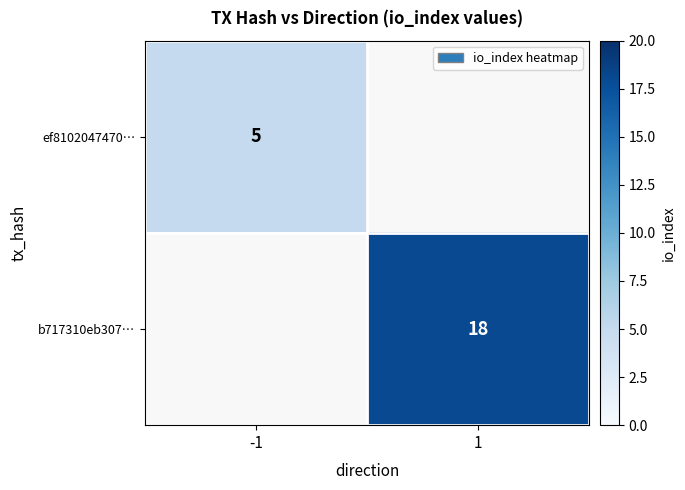

True or false: ef8102047470… has a value of 5 at -1.

True